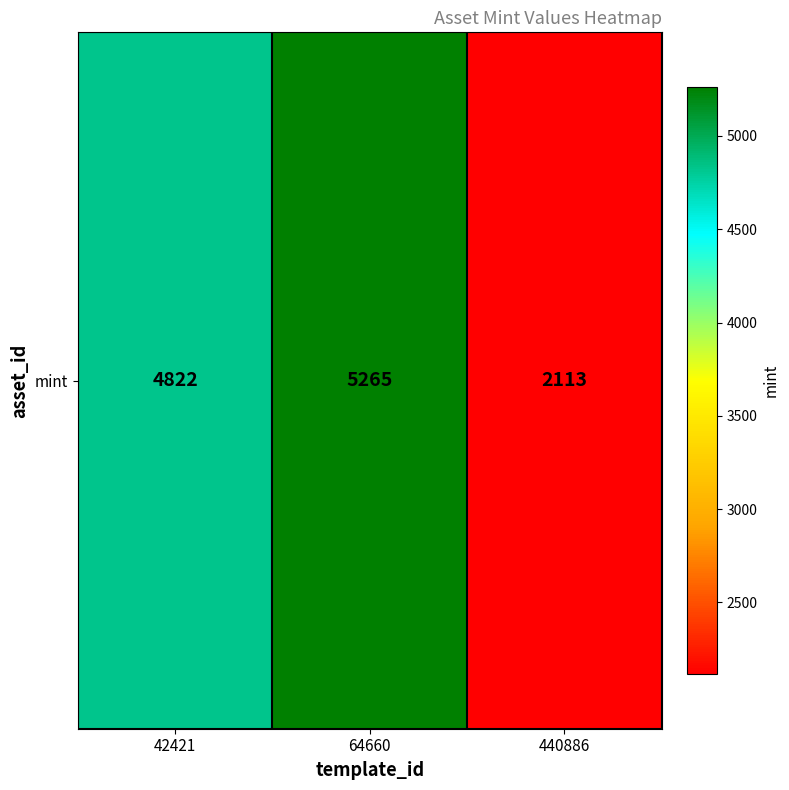

List the labels in order of value, largest first.

64660, 42421, 440886